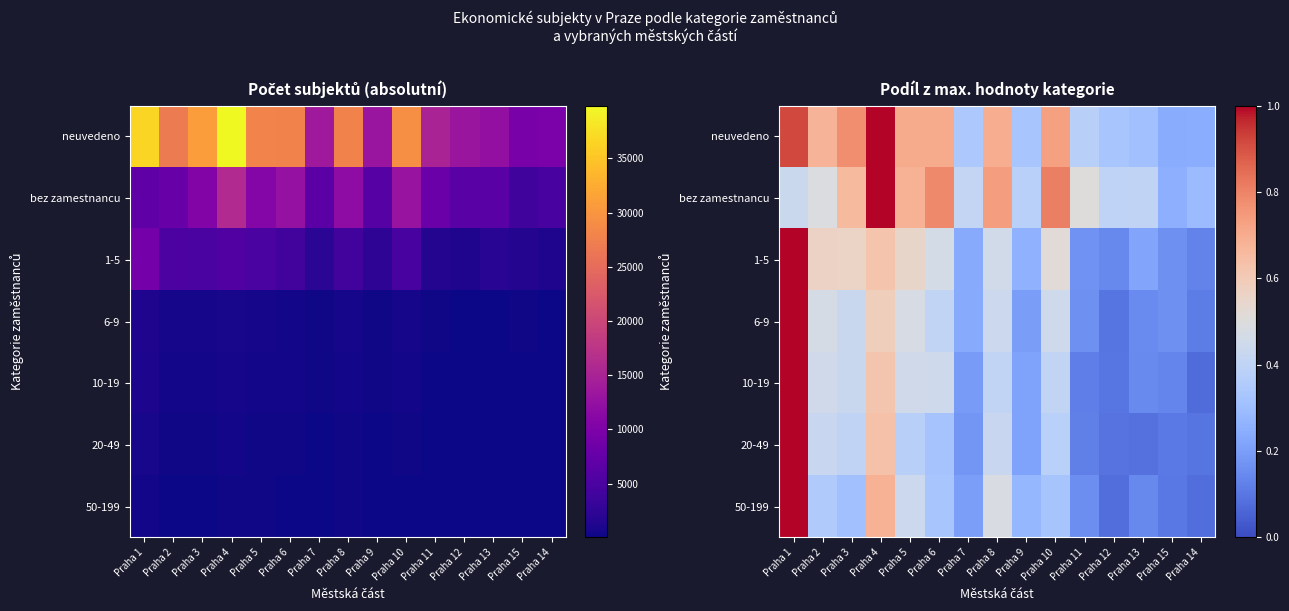

Which label corresponds to the largest value in the chart?

Praha 4